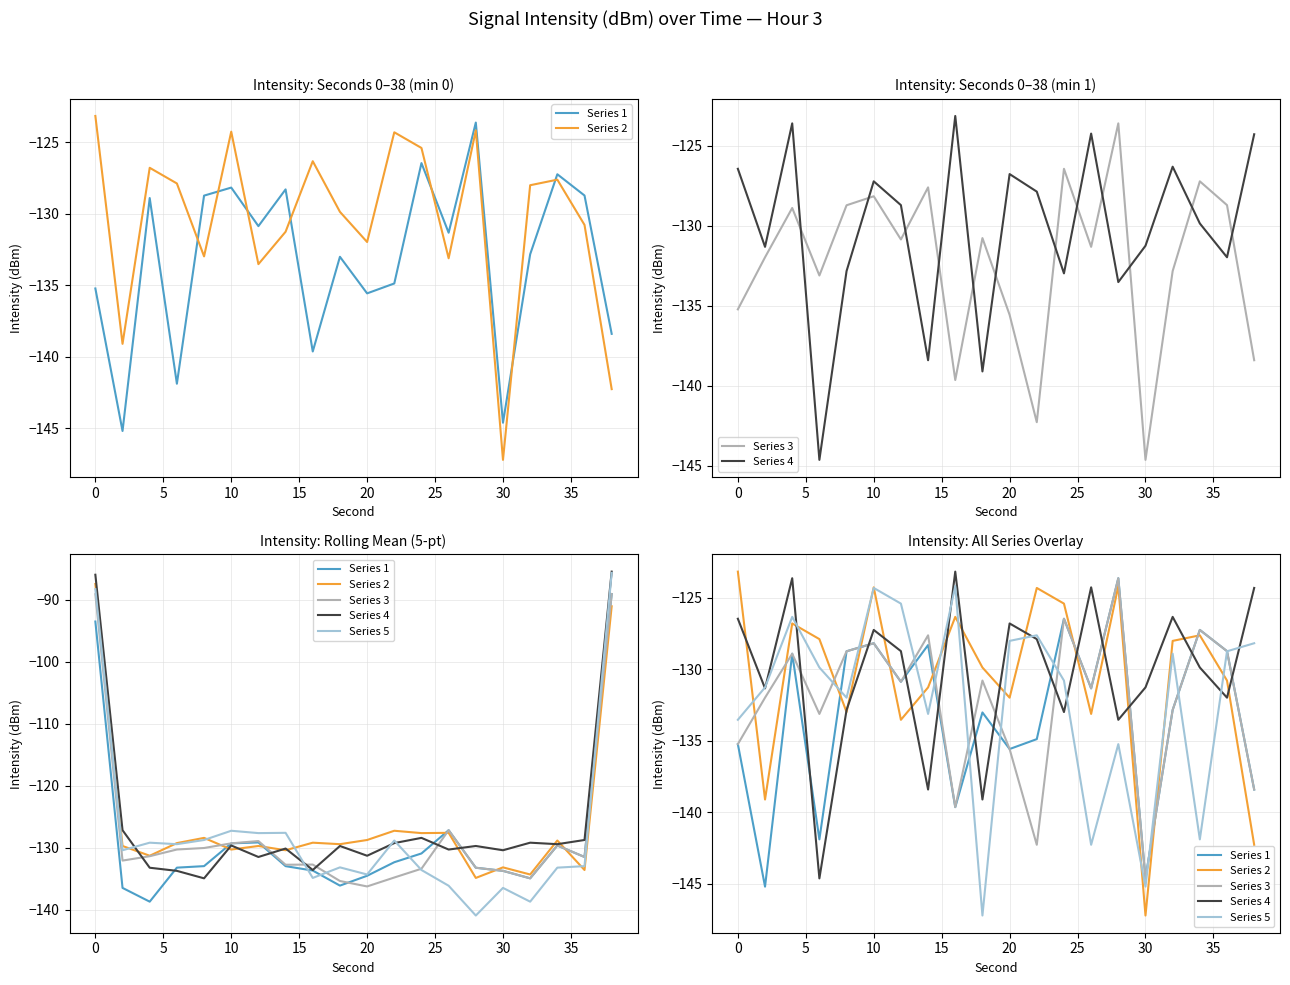

What are all the series names shown in the legend?

Series 1, Series 2, Series 3, Series 4, Series 5